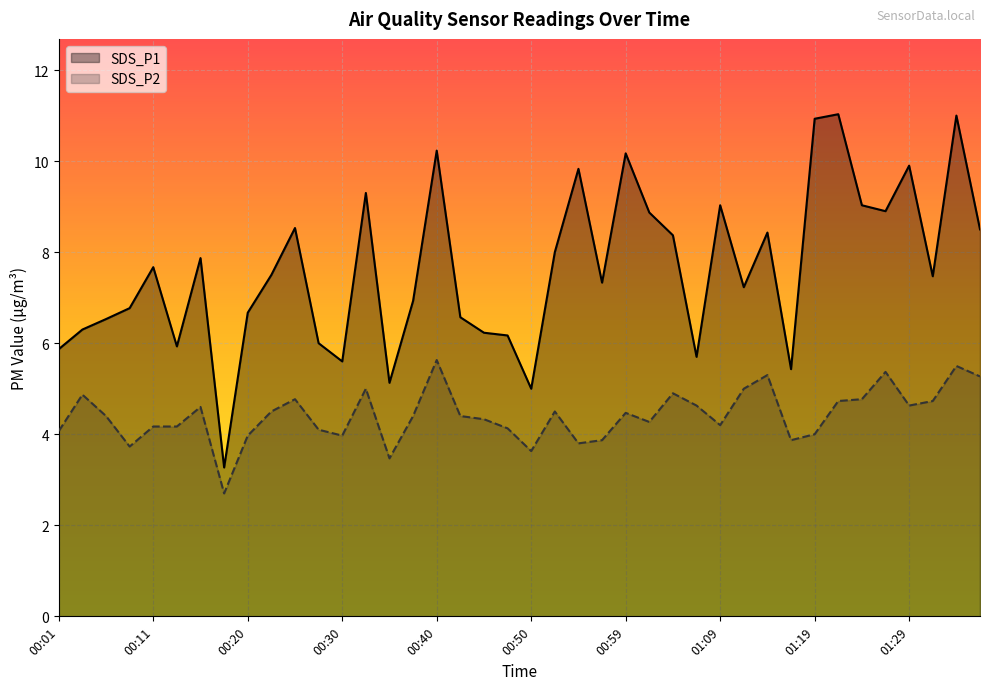

The SDS_P2 series shows 8.2 at 01:04. True or false?

False